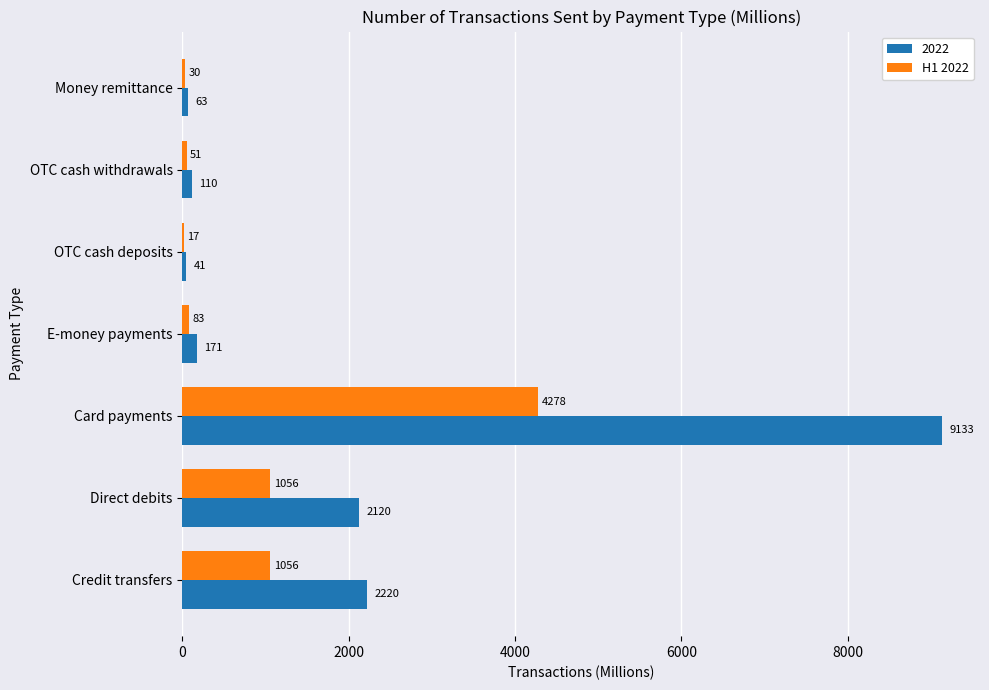

At which category is the sum across all series the highest?

Card payments